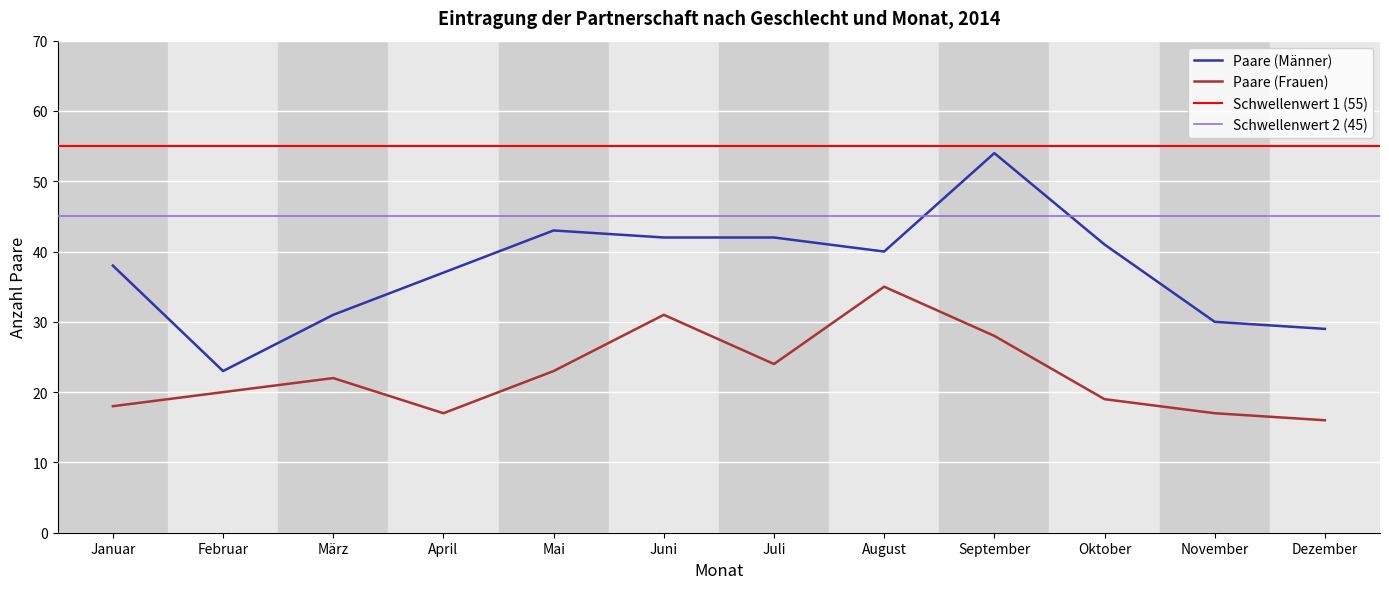

Where is Paare (Männer) nearest to the value 38?

Januar